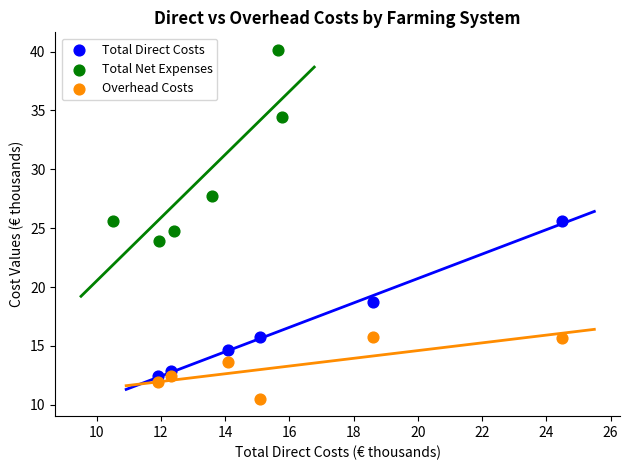

Which series reaches the minimum Y coordinate?

Overhead Costs